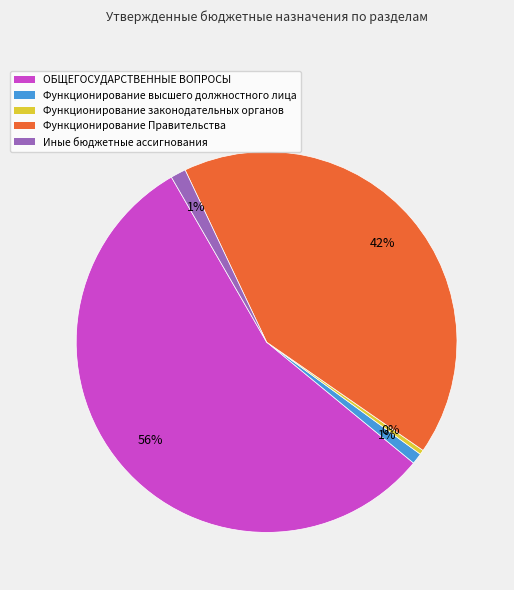

The Иные бюджетные ассигнования slice represents 14% of the pie. True or false?

False